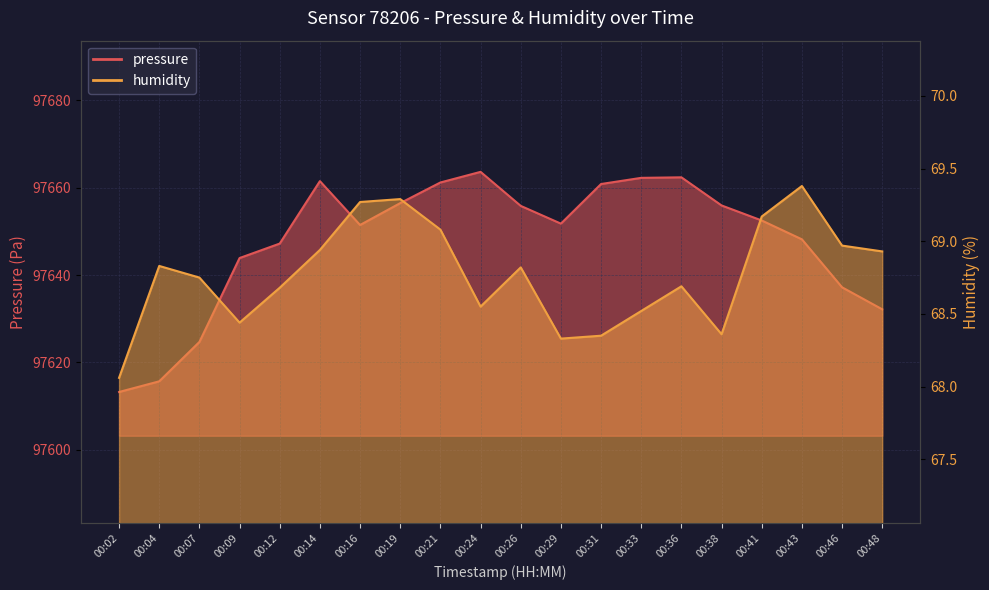

Where is pressure nearest to the value 97638?

00:46